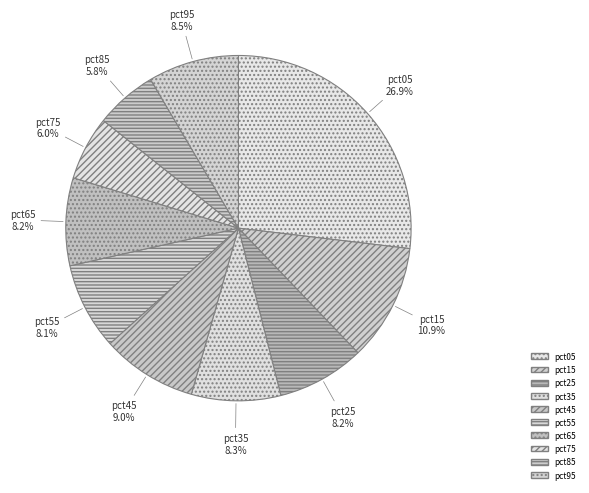

Which has a higher value, pct75 or pct95?

pct95